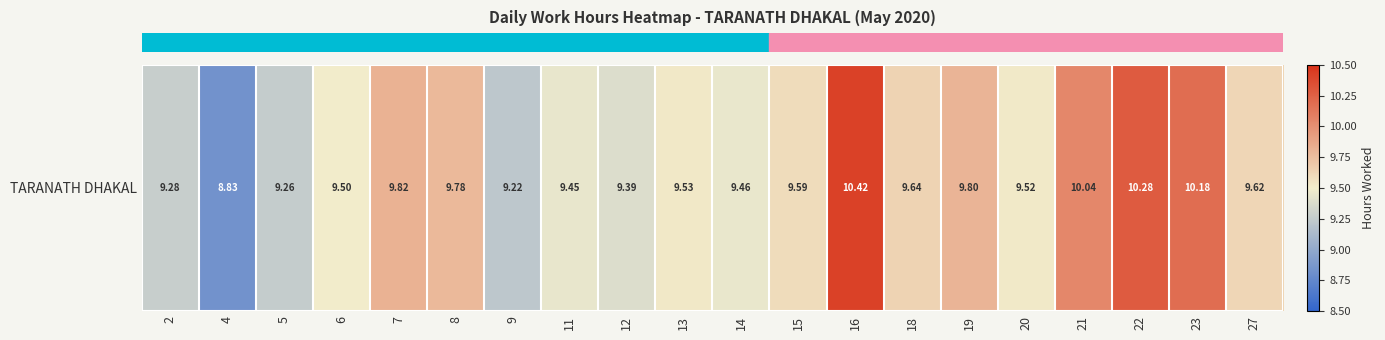

What is the change in value from 5 to 19?

+0.5